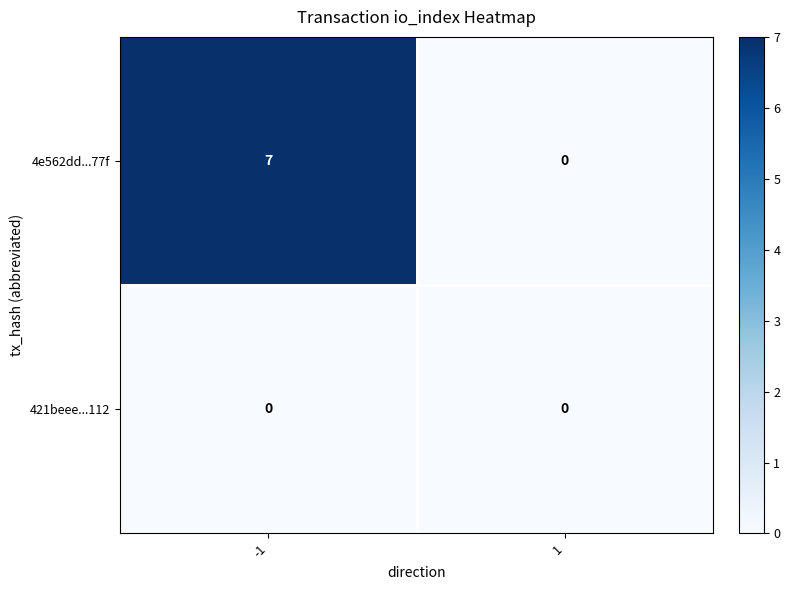

What is the sum of all 4e562dd...77f values?

7